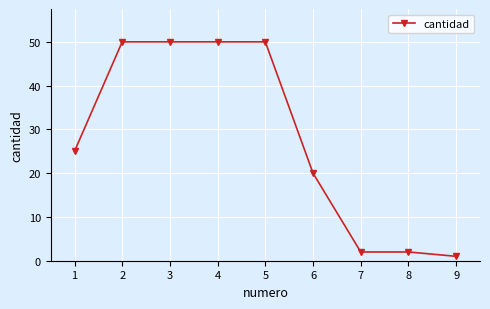

What is the minimum value shown in the chart?

1